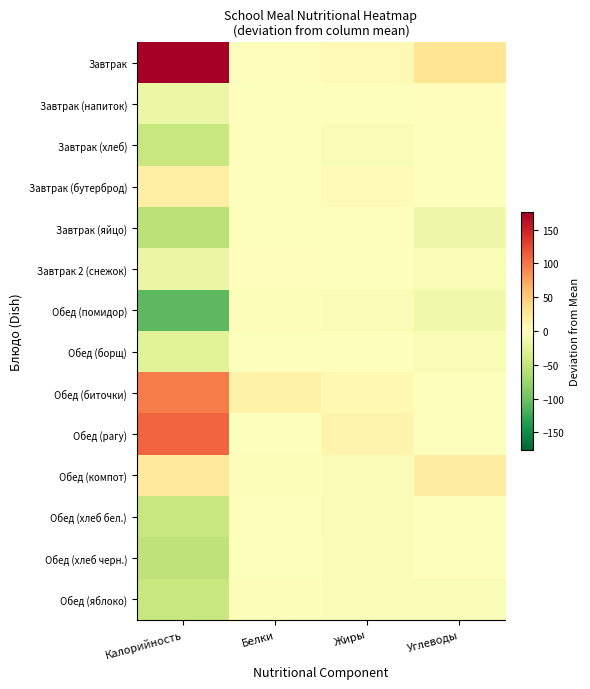

At Углеводы, list the series in order from smallest to largest.

Завтрак (яйцо), Обед (помидор), Завтрак 2 (снежок), Обед (борщ), Обед (яблоко), Обед (биточки), Обед (рагу), Обед (хлеб черн.), Завтрак (хлеб), Обед (хлеб бел.), Завтрак (бутерброд), Завтрак (напиток), Обед (компот), Завтрак